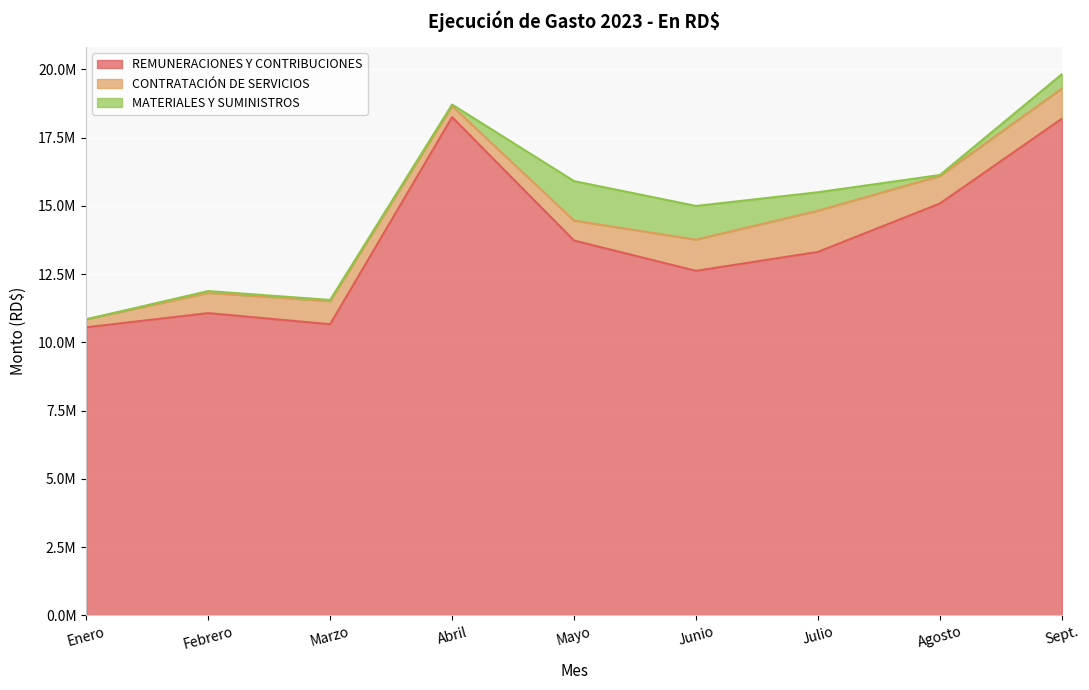

What is the greatest value displayed?

18246855.2